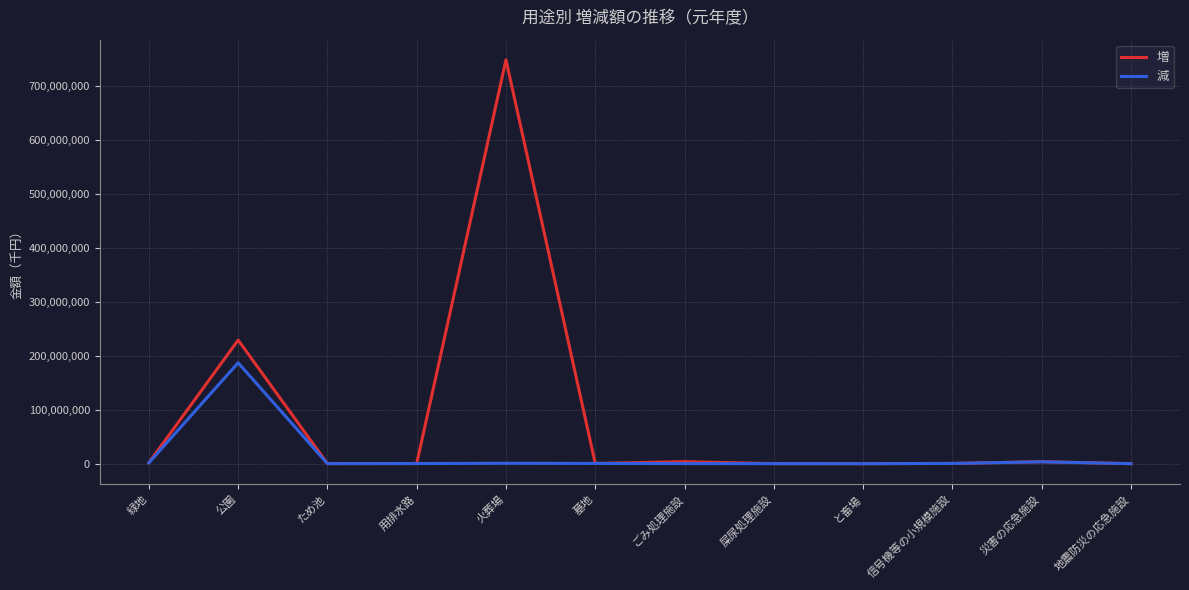

Rank the series by their average value, from highest to lowest.

増, 減